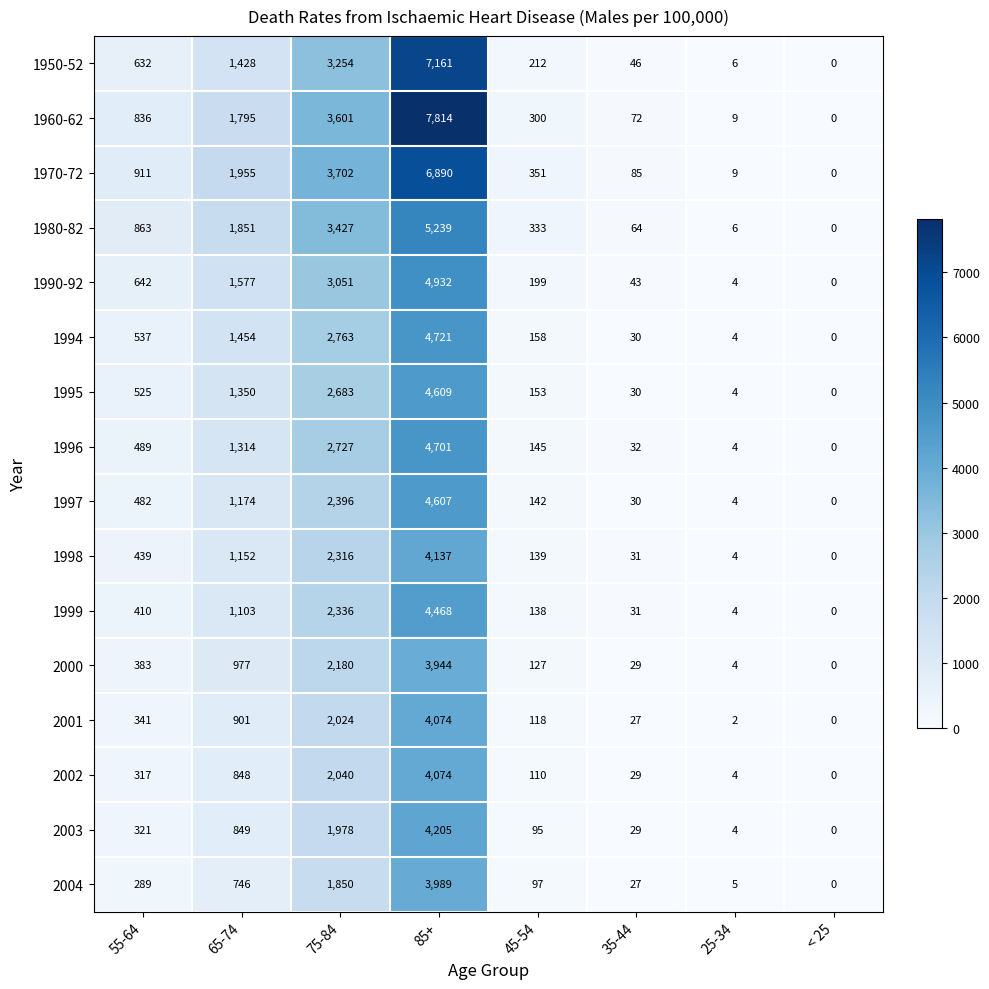

What is the difference between the maximum and second lowest values in the 1996 series?

4697